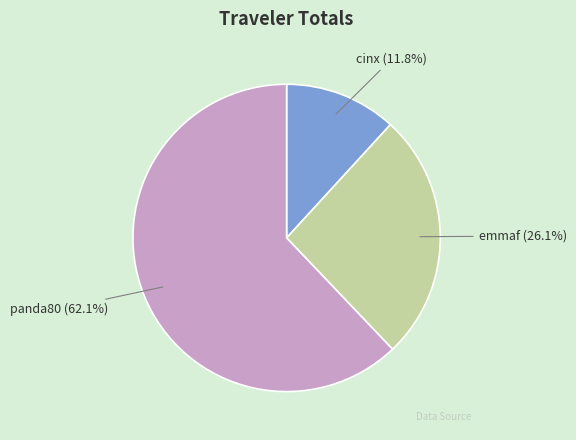

What is the smallest slice in the pie chart?

cinx